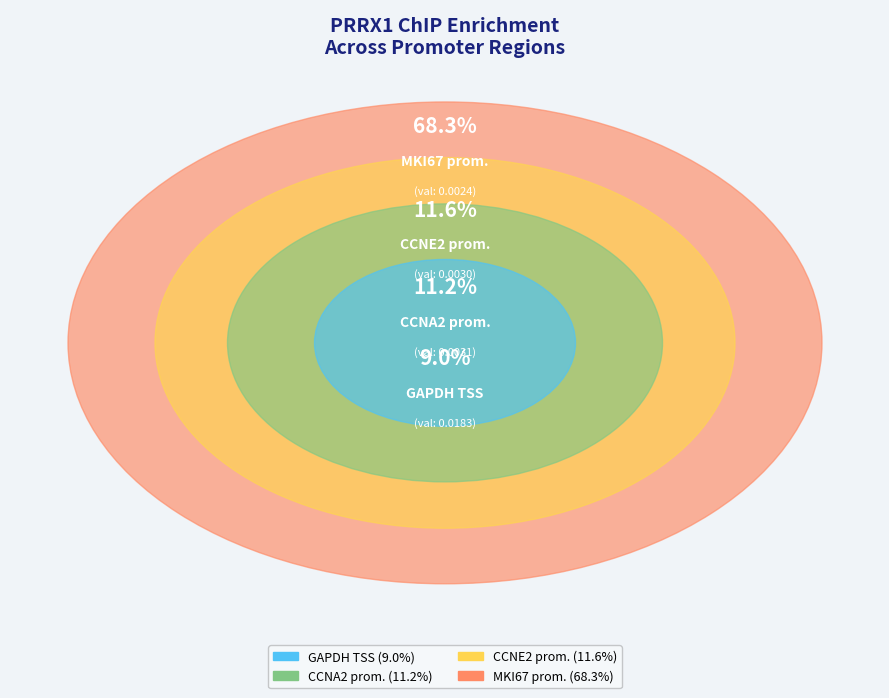

How many segments does this pie chart have?

4